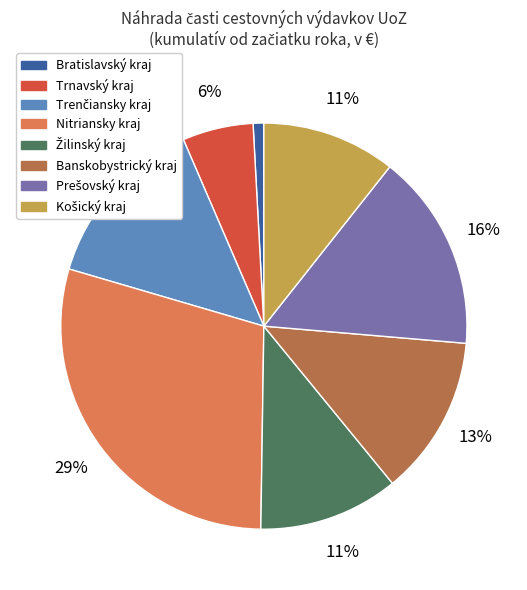

To the nearest percent, what is the average slice percentage?

12%